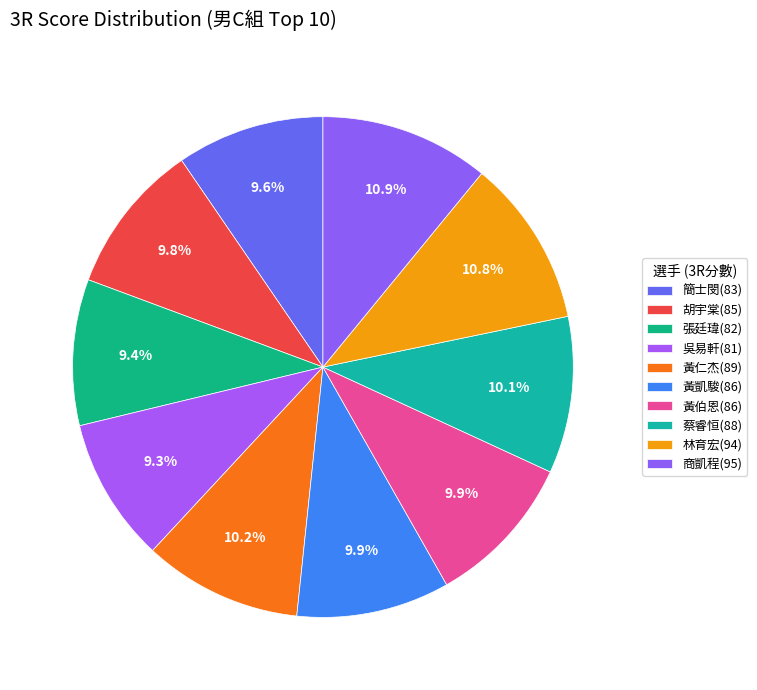

To the nearest percent, what is the average slice percentage?

10%